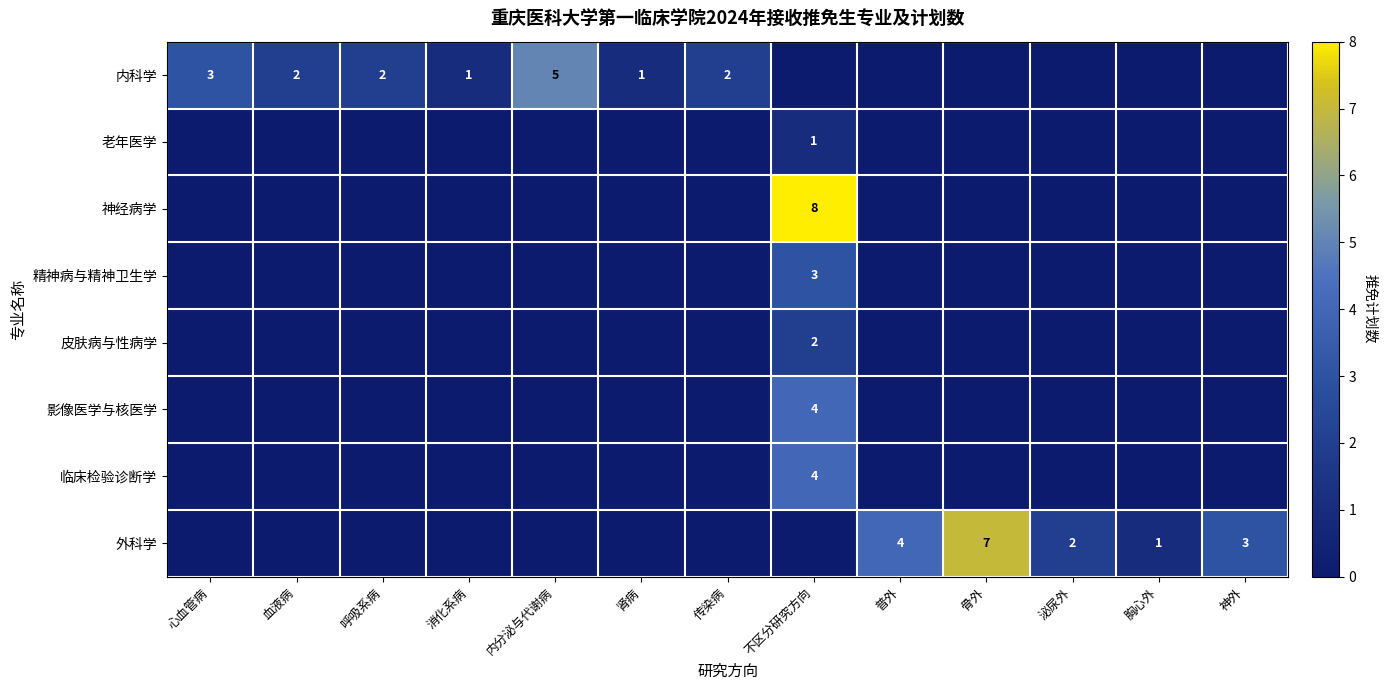

Between 肾病 and 呼吸系病, which is larger?

呼吸系病